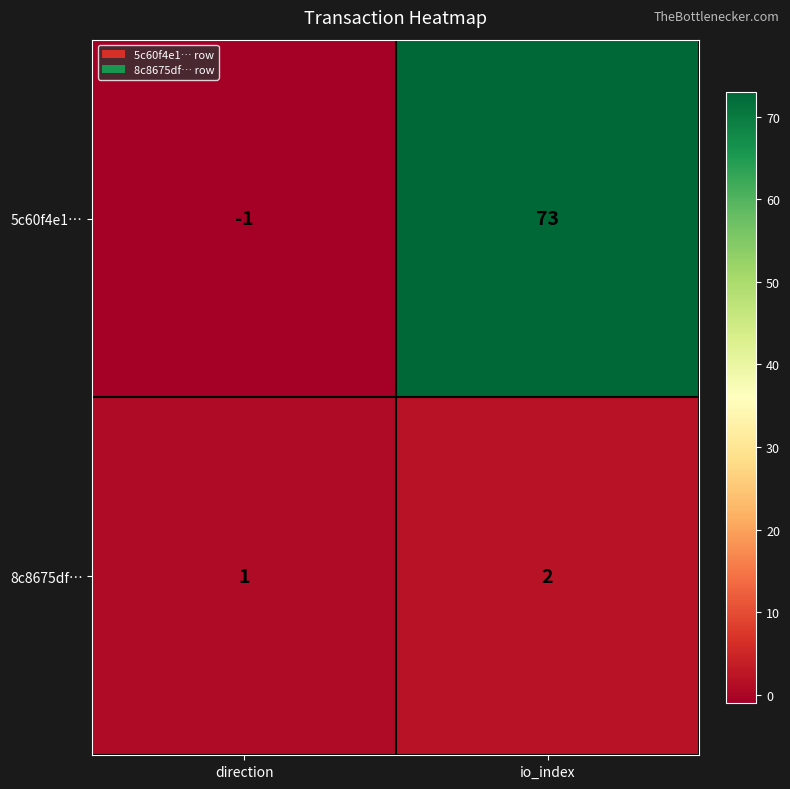

What value does the 5c60f4e1… series have at io_index?

73